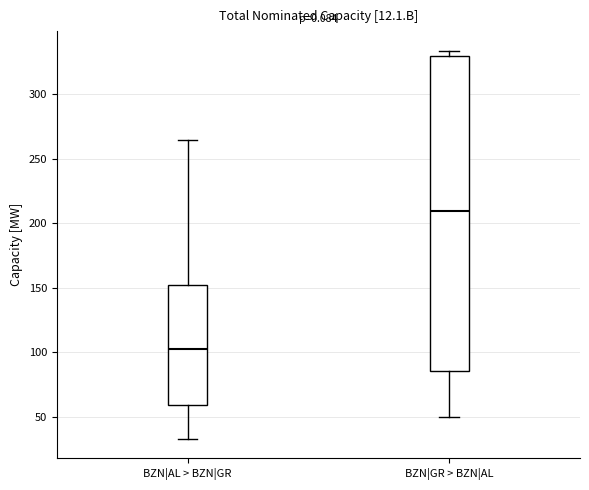

Comparing the boxes themselves (not the whiskers), which one is the tallest?

BZN|GR > BZN|AL